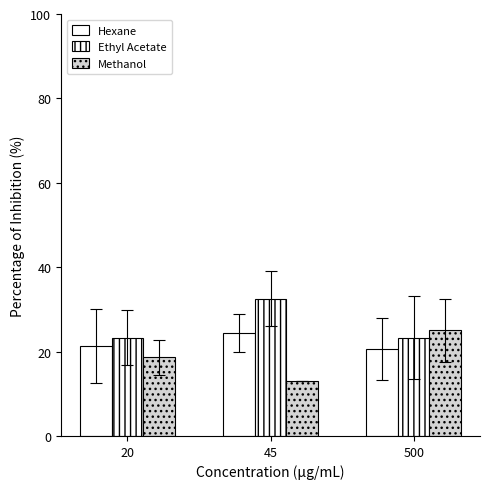

Rank the series at 45 from highest to lowest value.

Ethyl Acetate, Hexane, Methanol